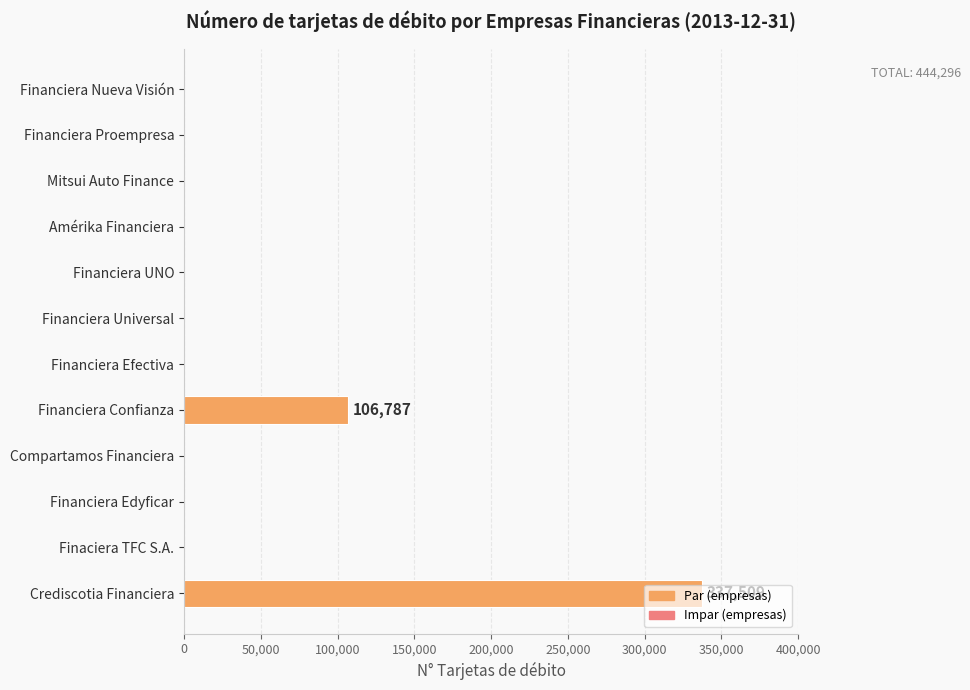

What is the sum of the values at Crediscotia Financiera and Compartamos Financiera?

337509